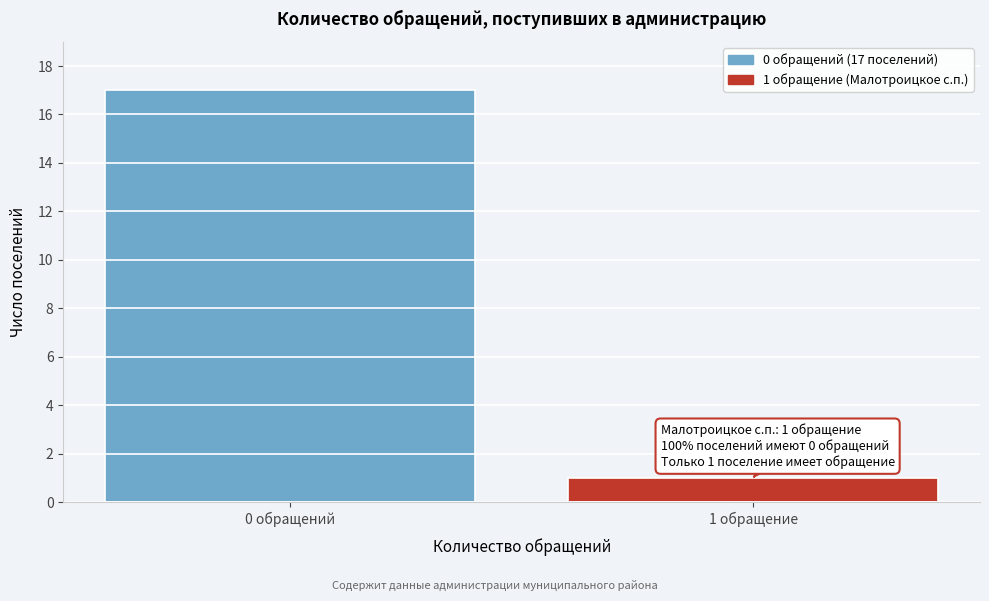

Reading left to right, what are all the values shown in this chart?

0 обращений=17	1 обращение=1